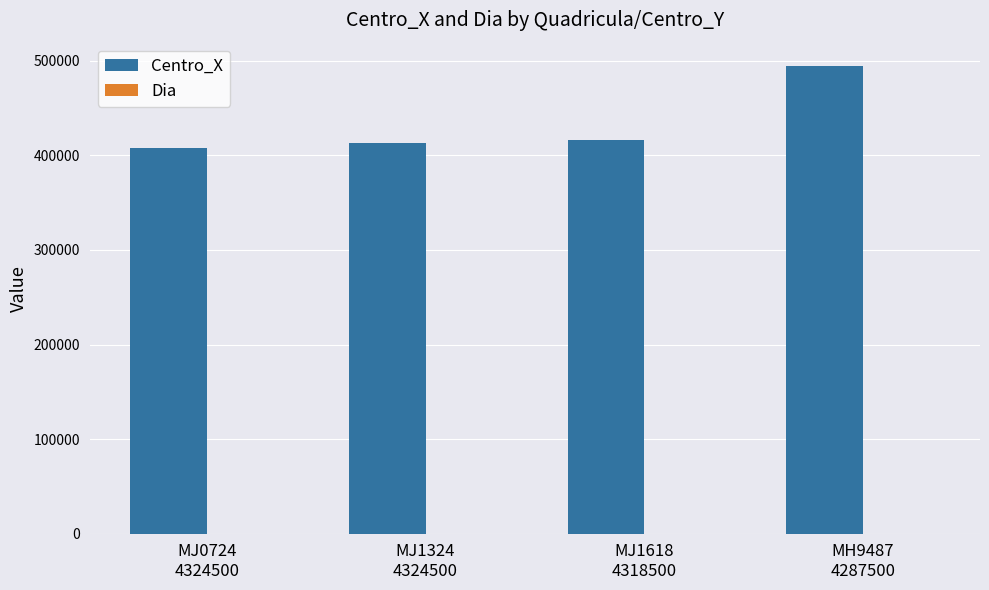

What is the maximum value shown in the chart?

494500